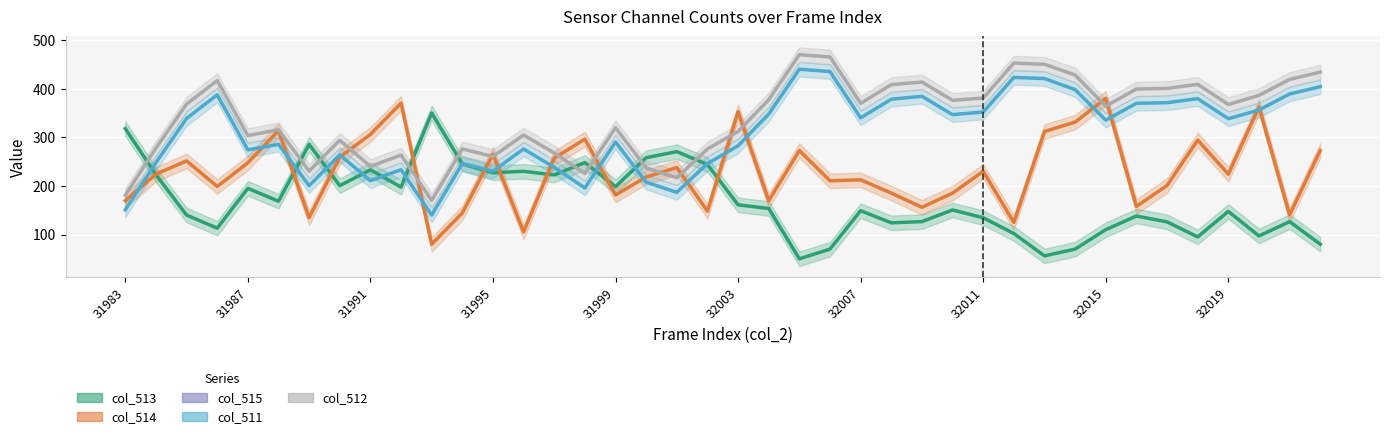

True or false: col_511 and col_515 intersect in this chart.

False